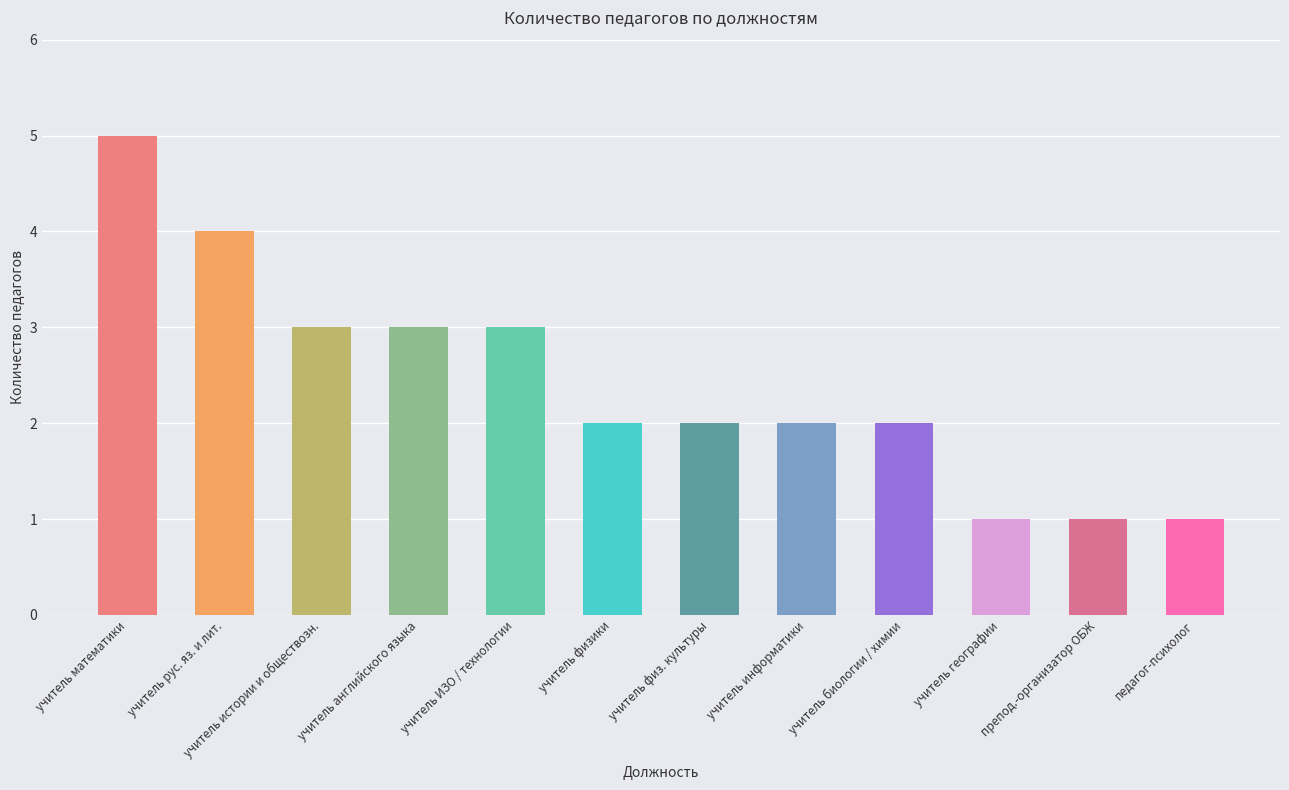

What is the ratio of the value at учитель математики to the value at учитель ИЗО / технологии?

1.7